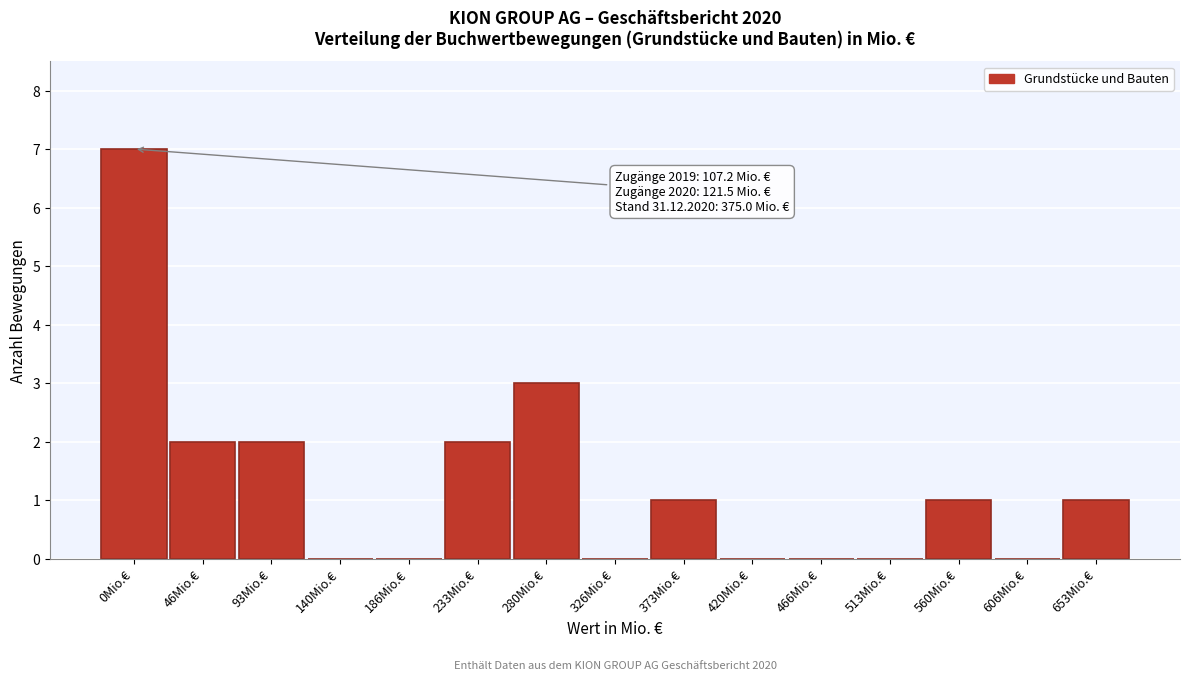

Reading left to right, transcribe all the data shown in this chart.

0Mio.€=7	46Mio.€=2	93Mio.€=2	140Mio.€=0	186Mio.€=0	233Mio.€=2	280Mio.€=3	326Mio.€=0	373Mio.€=1	420Mio.€=0	466Mio.€=0	513Mio.€=0	560Mio.€=1	606Mio.€=0	653Mio.€=1